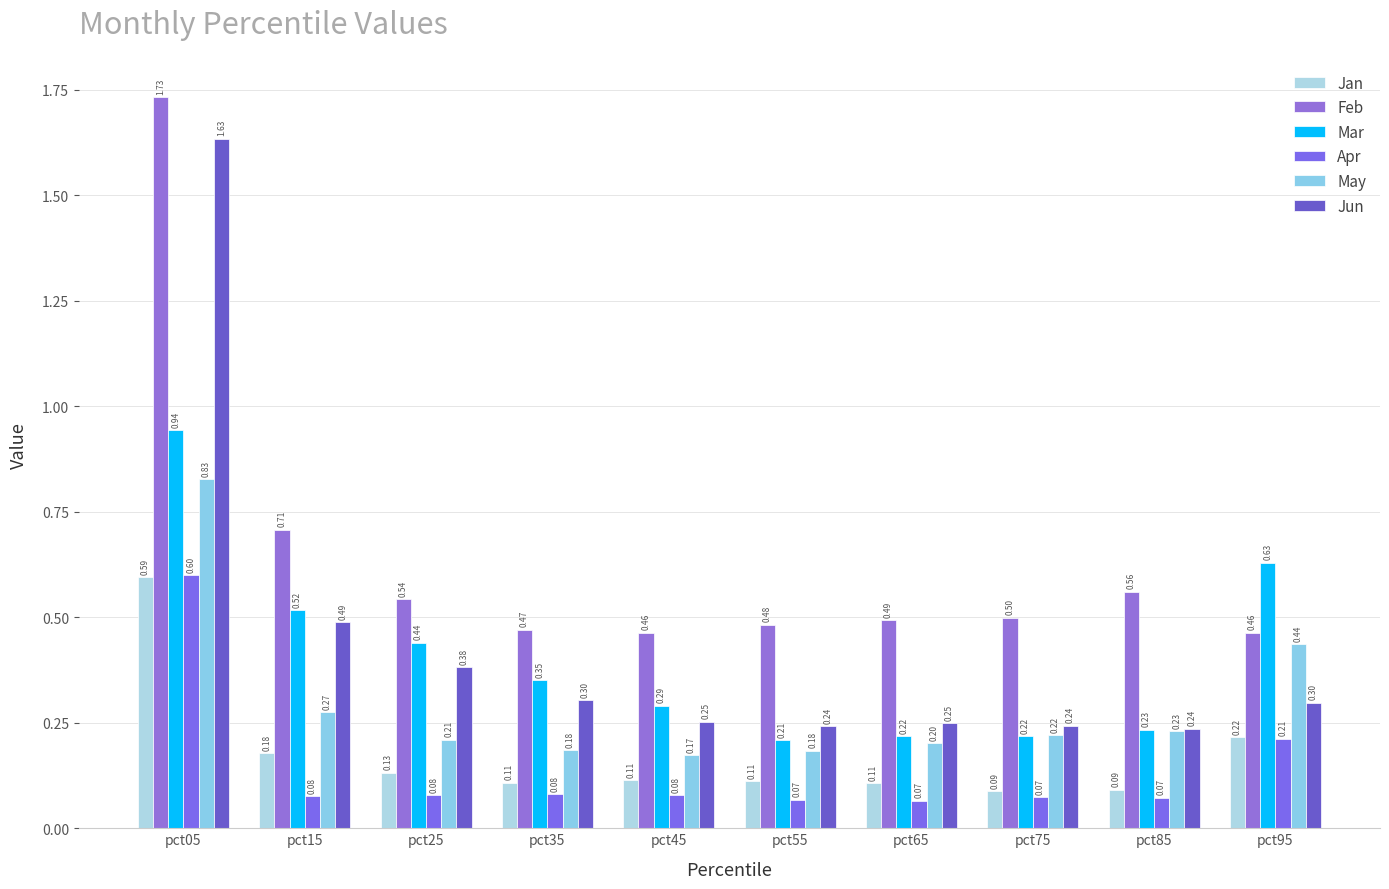

How many bars are there in each group?

6